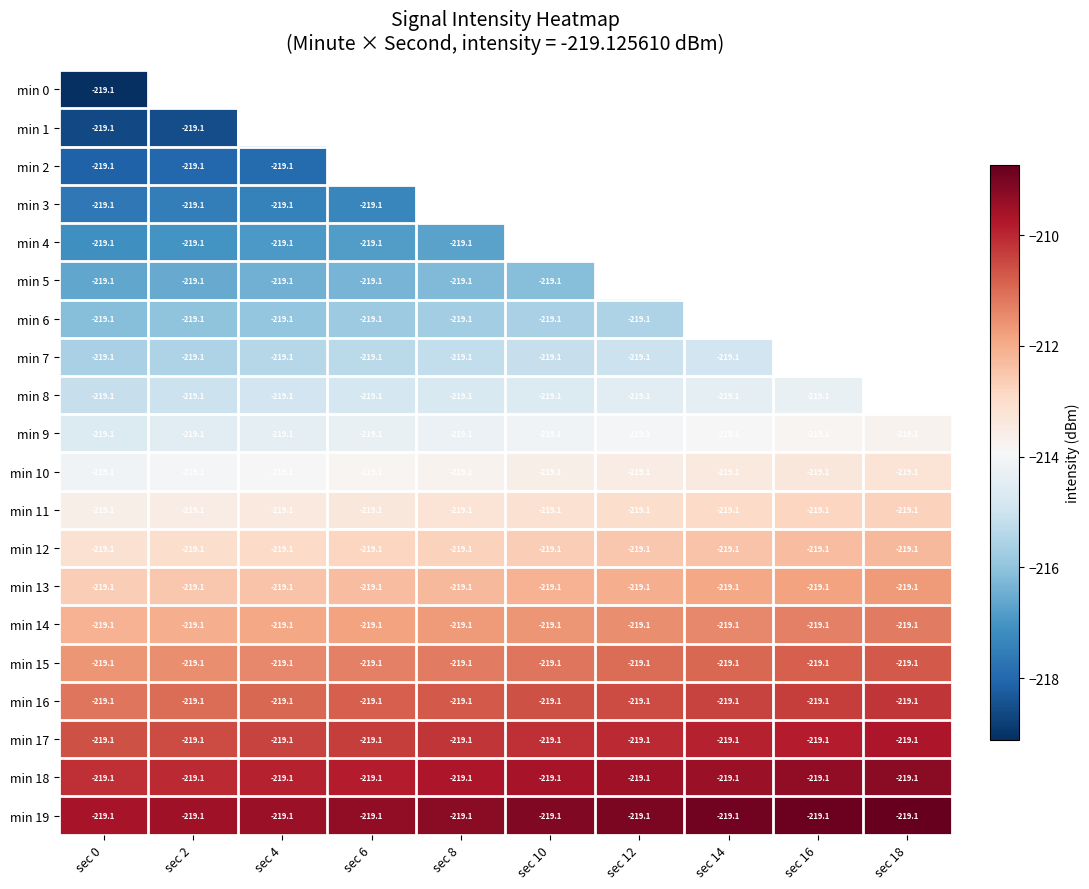

Is it true that min 9 equals -338.0 at sec 2?

False